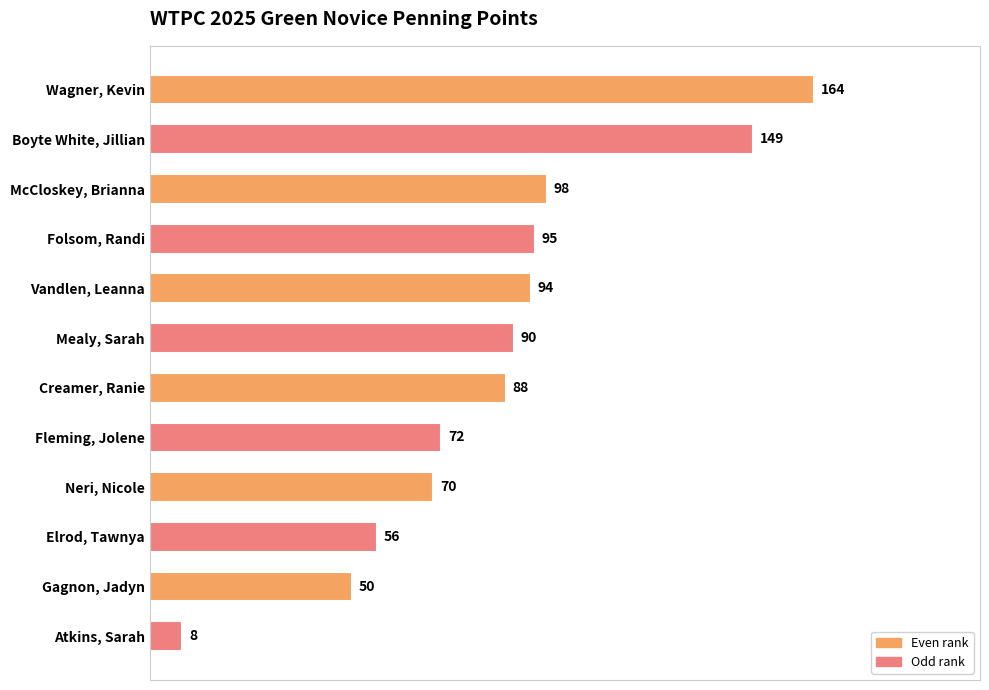

True or false: the data shows 132 at Vandlen, Leanna.

False